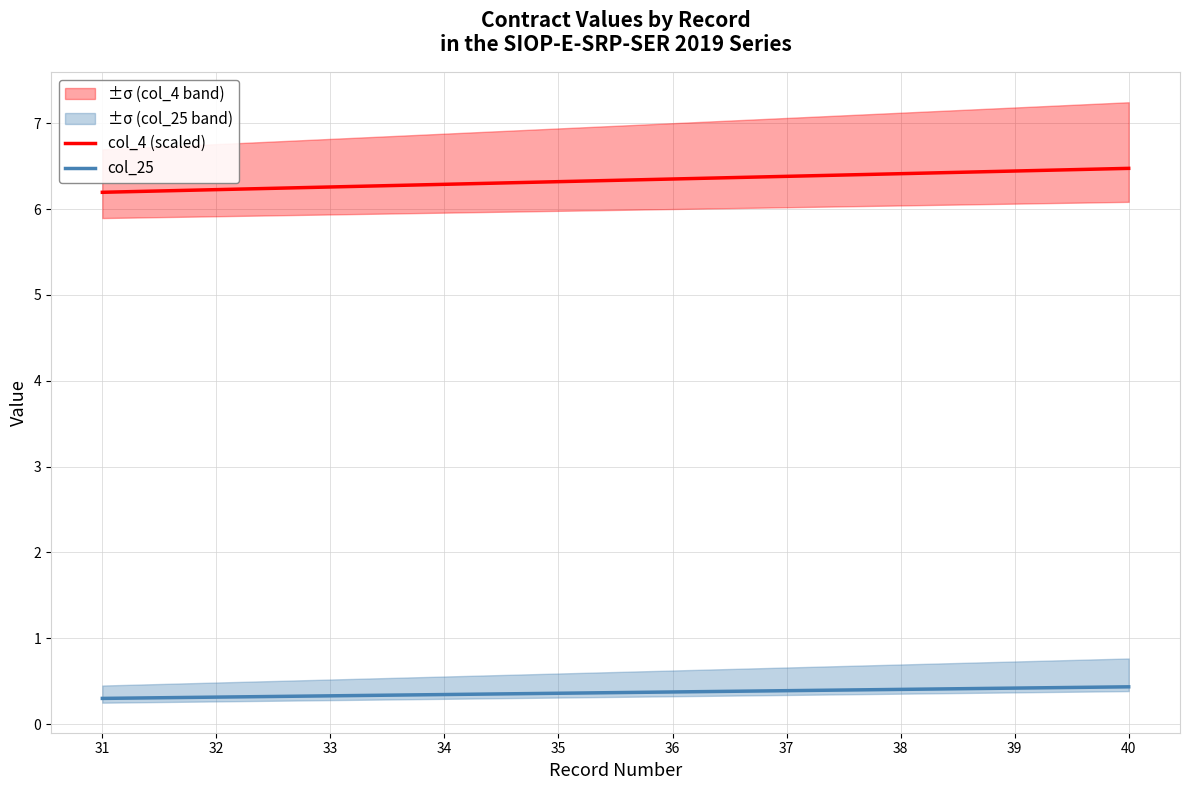

What is the value of the col_4 (scaled) point at the 7th from the left?

6.4